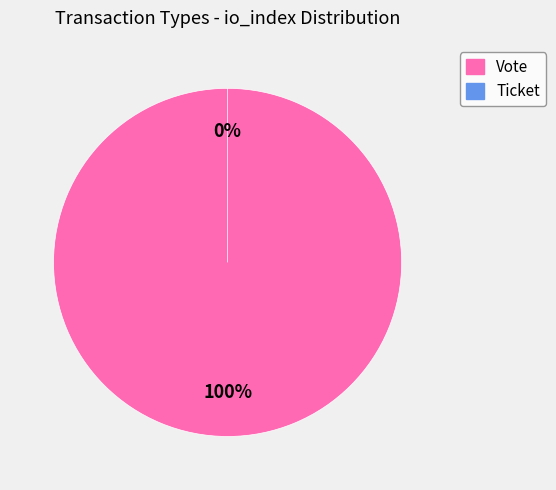

Is the sum of Vote and Ticket greater than half?

Yes